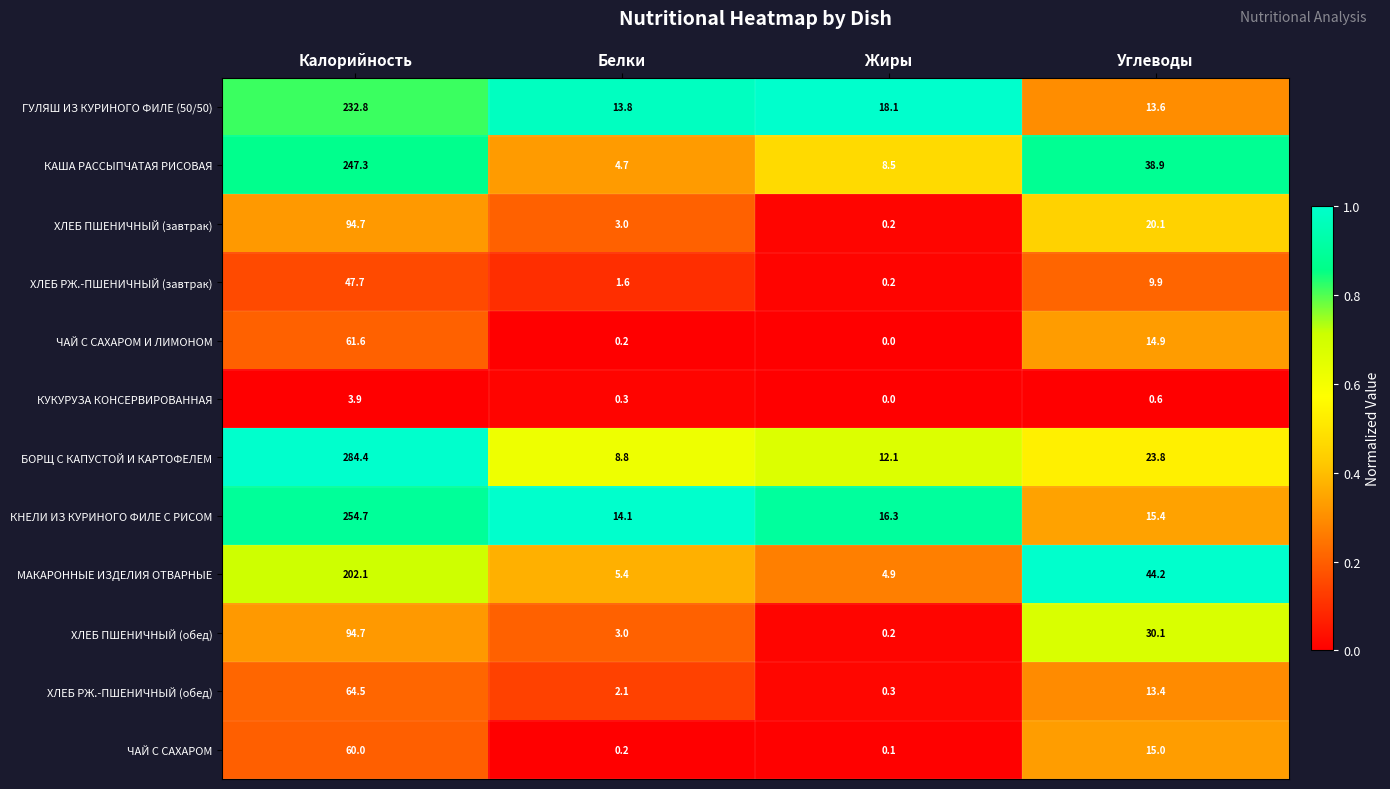

How many series are shown in this chart?

12